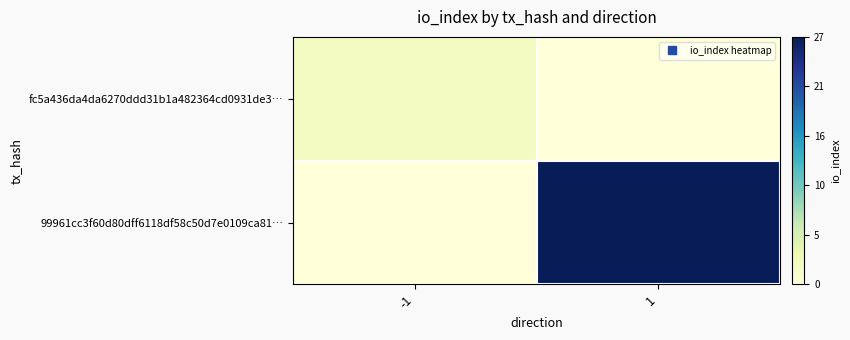

Reading left to right, extract all data points from this chart.

fc5a436da4da6270ddd31b1a482364cd0931de3…: -1=2	1=0
99961cc3f60d80dff6118df58c50d7e0109ca81…: -1=0	1=27